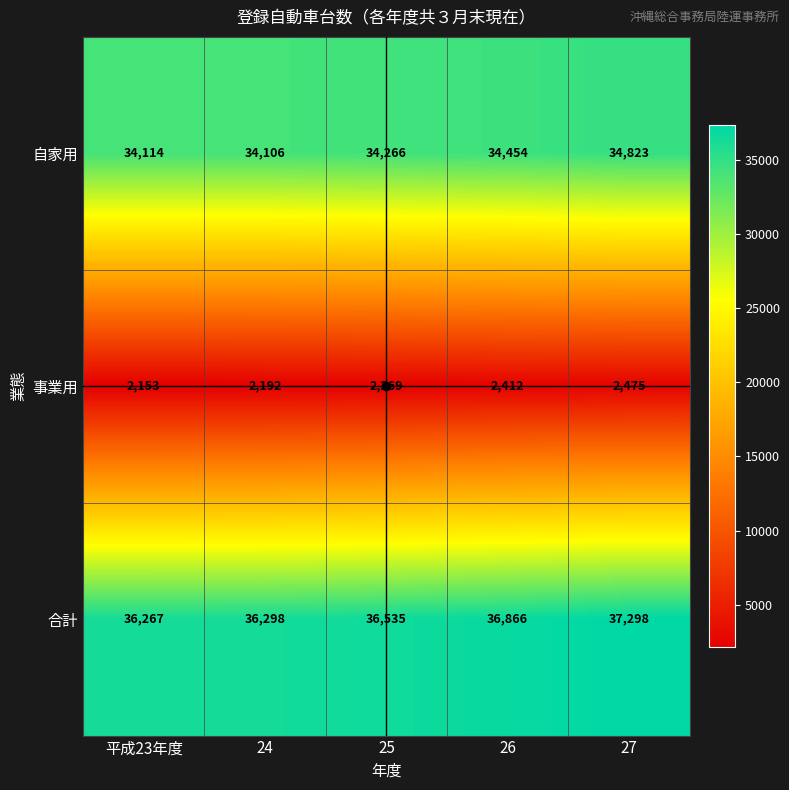

At which category is the sum across all series the highest?

27